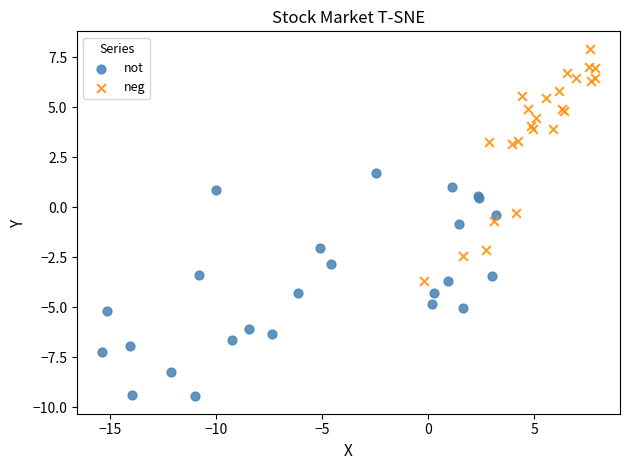

Which series reaches the minimum Y coordinate?

not